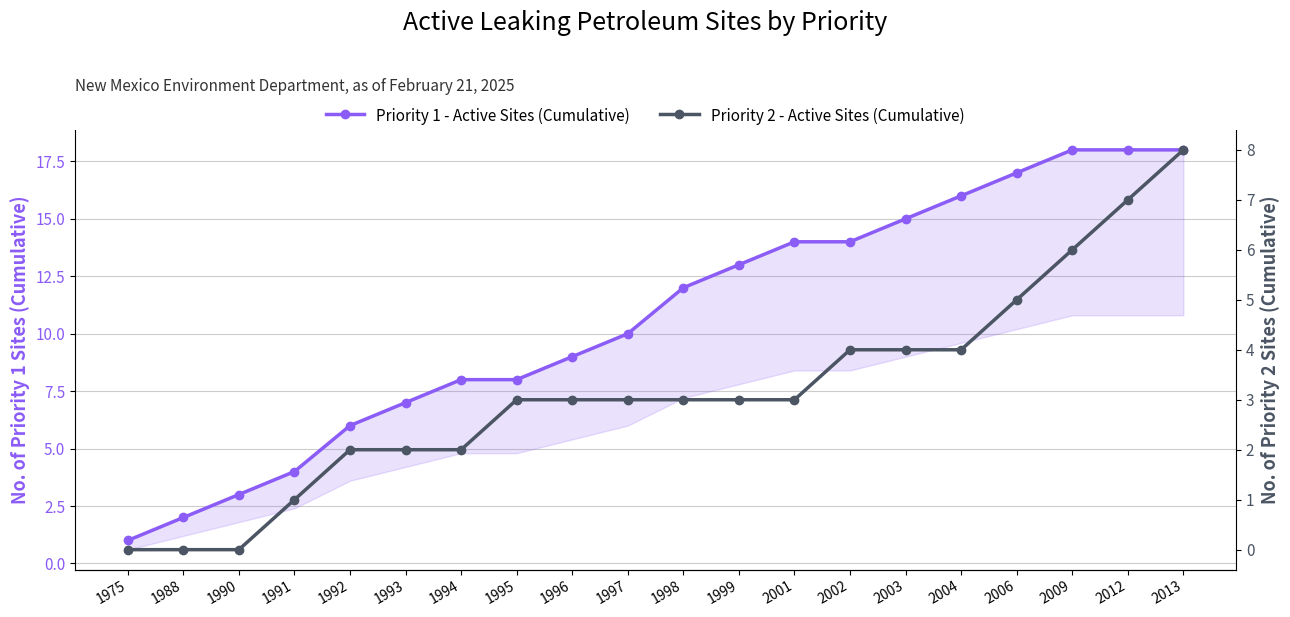

Which category has the lowest value across all series?

1975